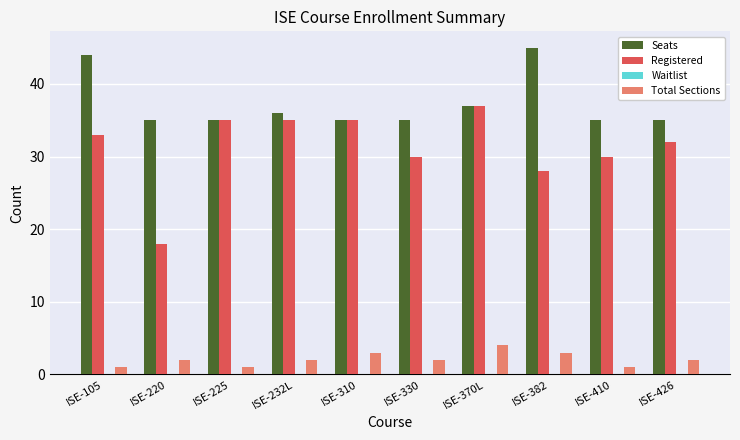

What is the spread (max minus min) of values at ISE-225?

34